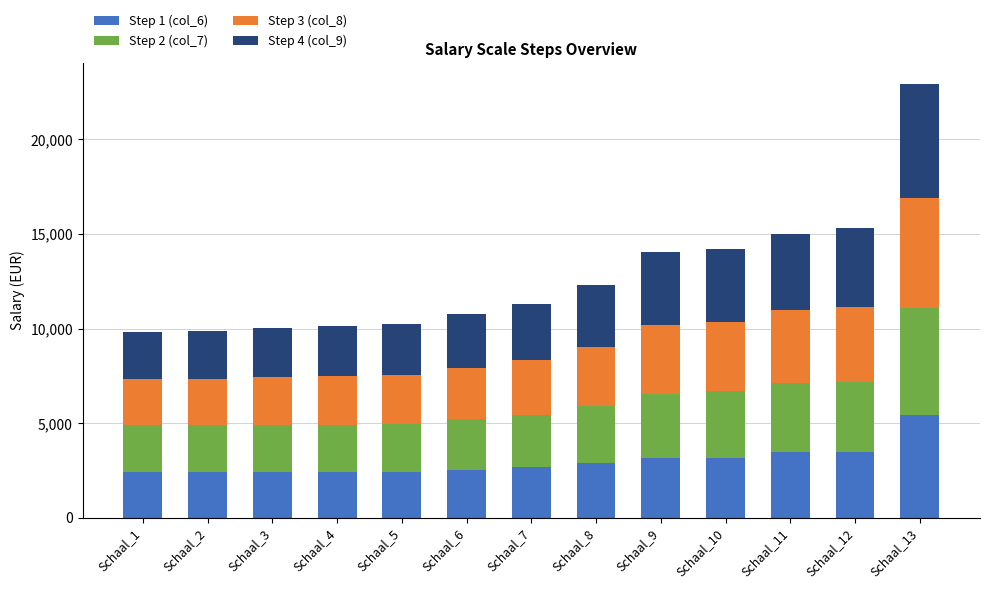

What is the difference between the maximum and second lowest values in the Step 1 (col_6) series?

2994.6